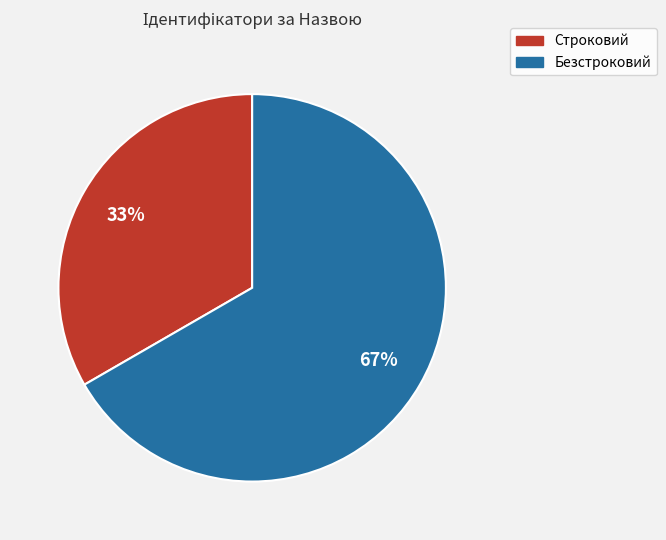

Is it true that Безстроковий is 54% of the pie?

False